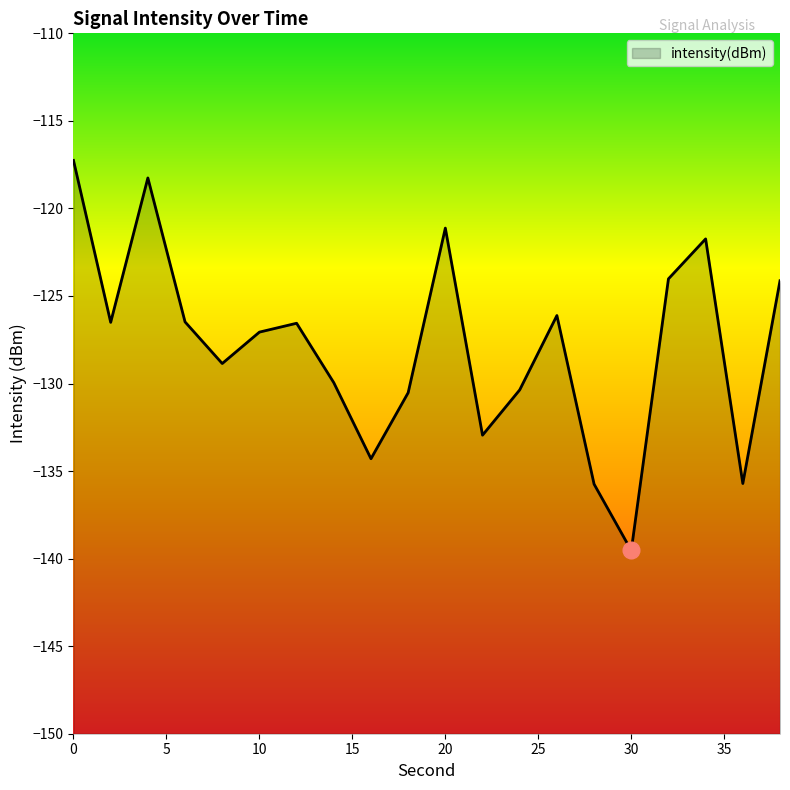

How many points are lower than both their immediate neighbors (excluding endpoints)?

6